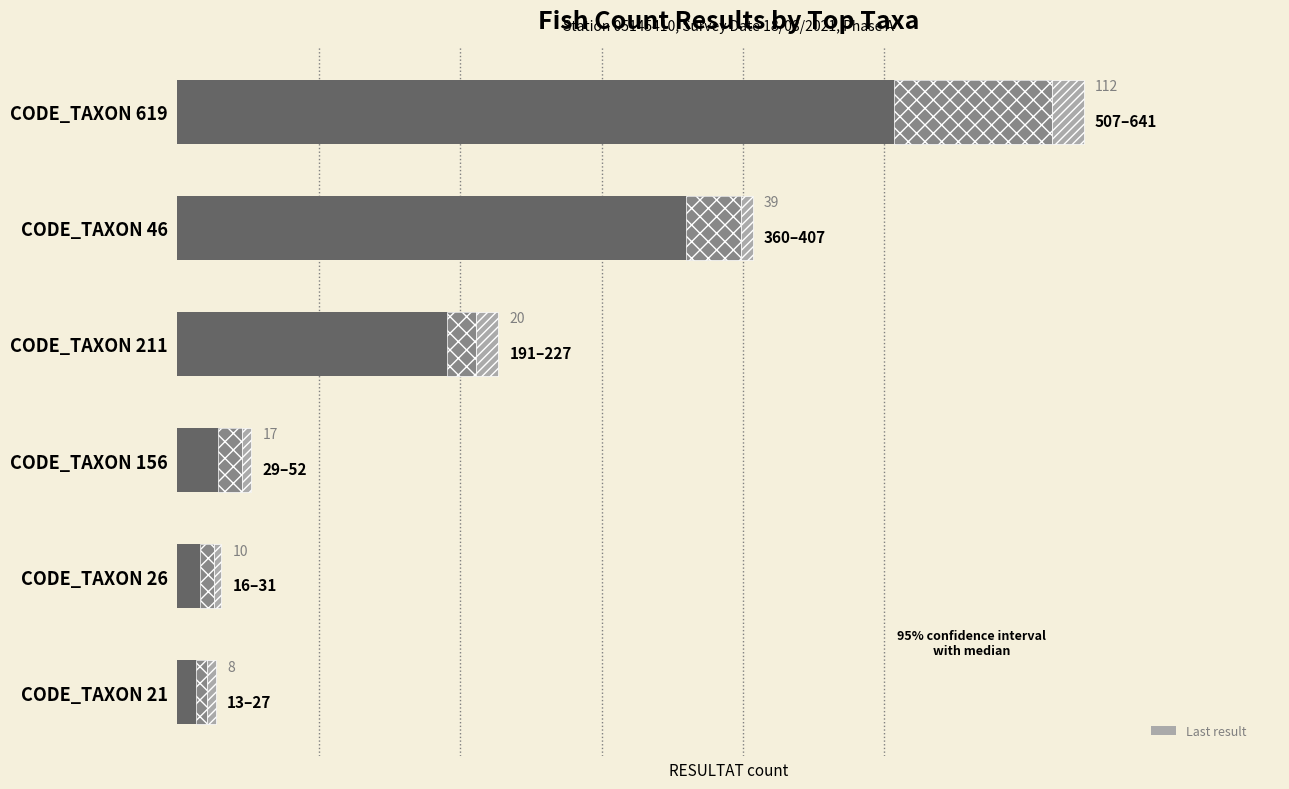

The value at CODE_TAXON 156 is 71. True or false?

False